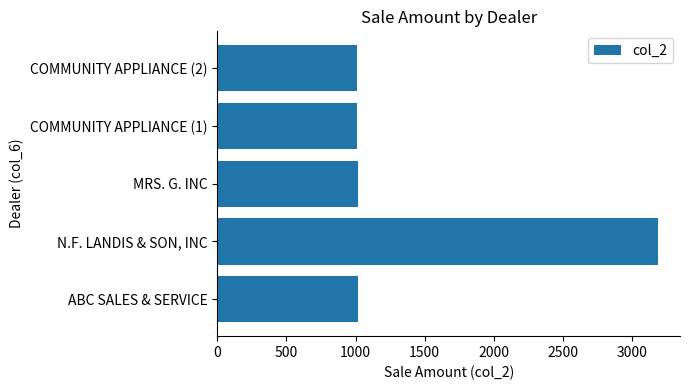

What is the sum of the values at MRS. G. INC and N.F. LANDIS & SON, INC?

4205.6